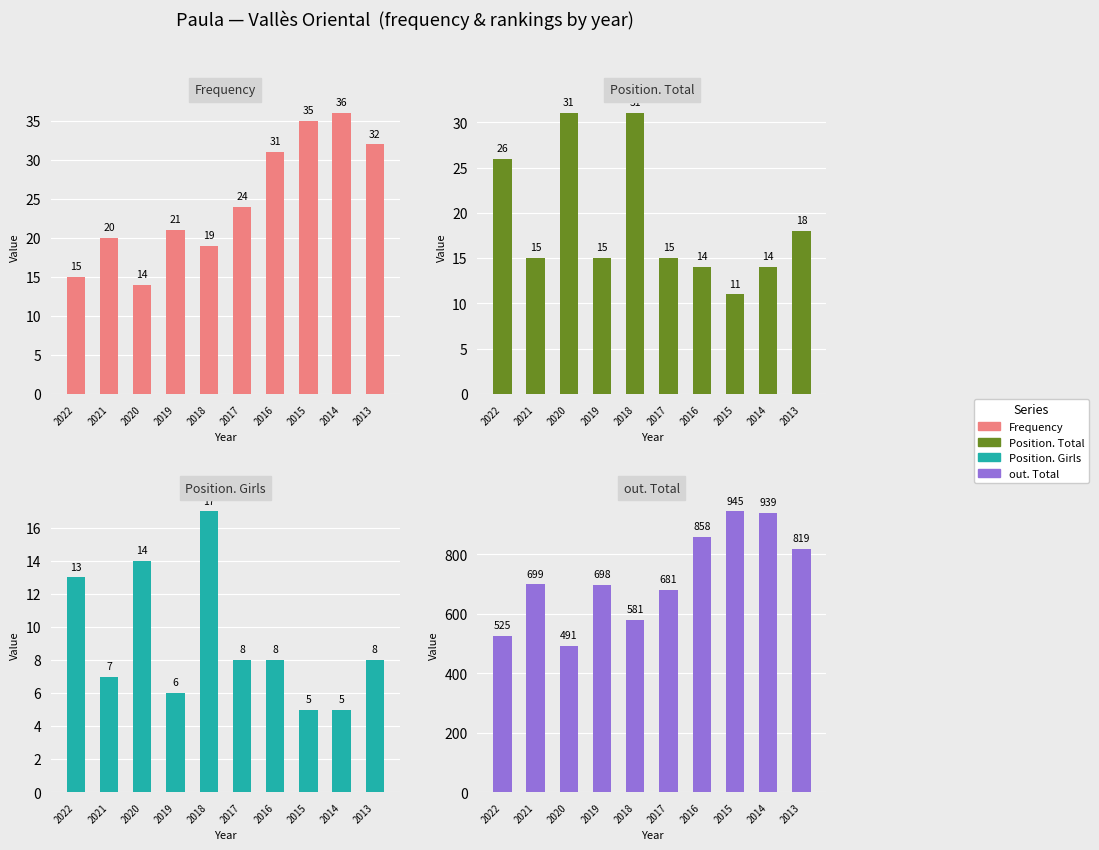

What is the maximum value for Frequency?

36